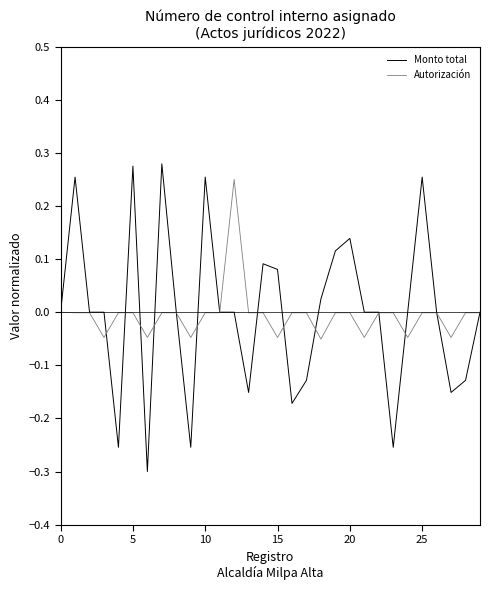

Which series has the largest range (max minus min)?

Monto total